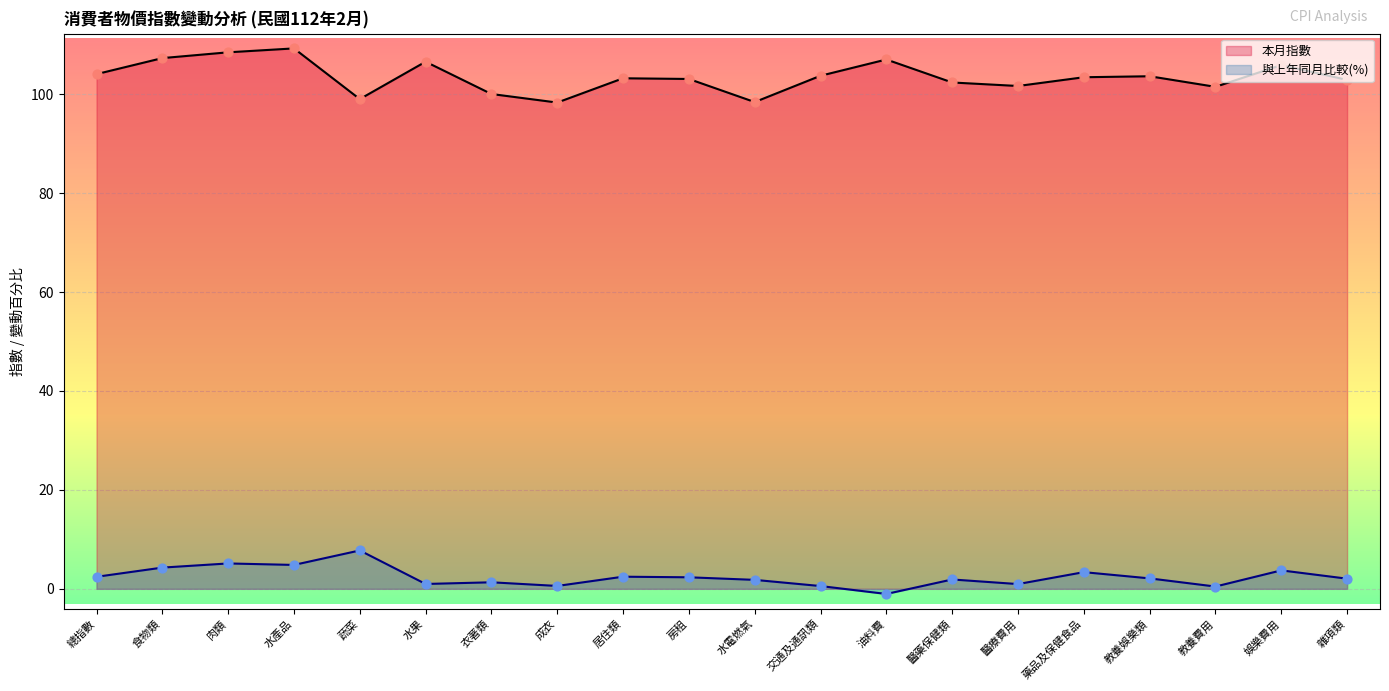

What are all the series names shown in the legend?

本月指數, 與上年同月比較(%)